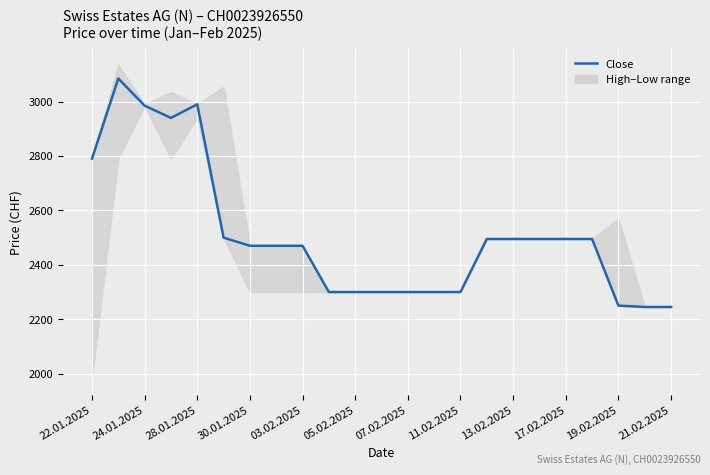

The value at 07.02.2025 is 2300. True or false?

True